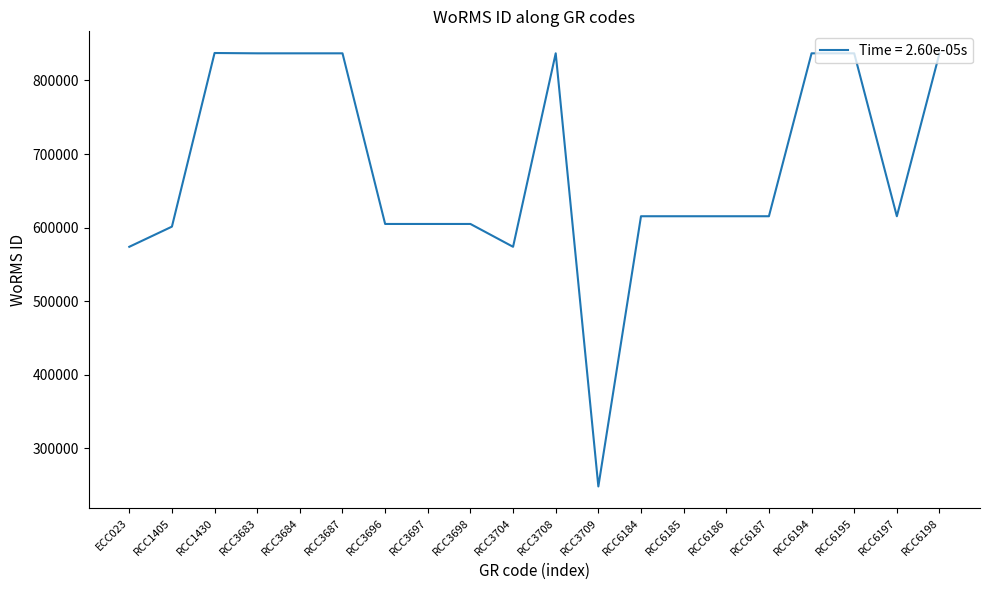

True or false: the data shows 836862 at RCC3684.

True